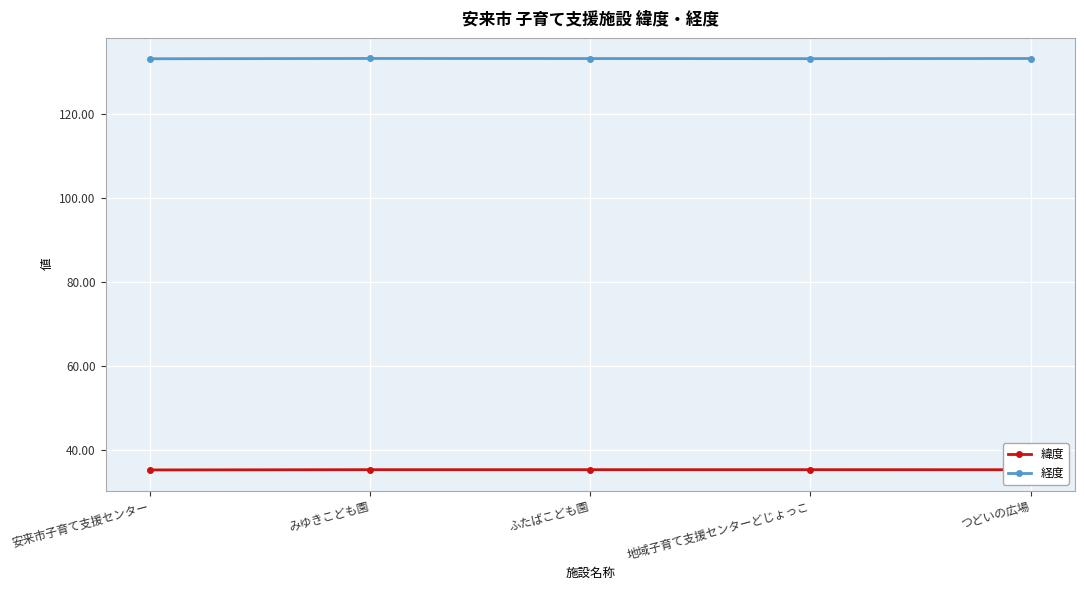

What is the difference between the highest and lowest values at みゆきこども園?

97.8